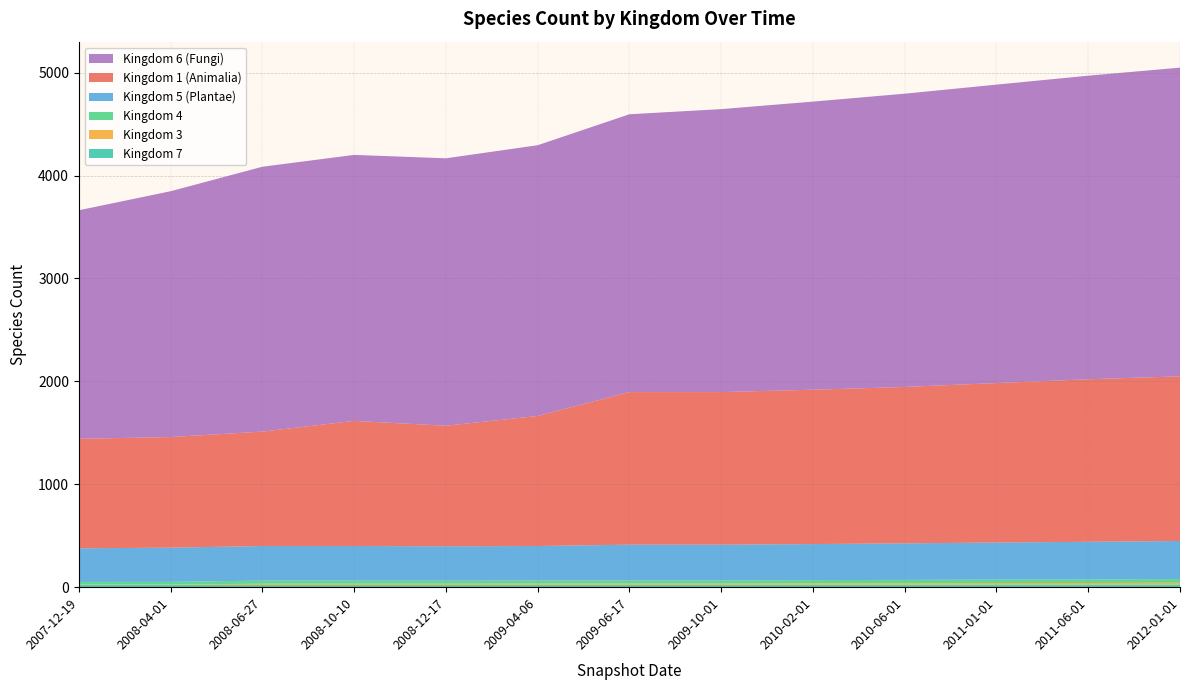

Reading left to right, transcribe all the data shown in this chart.

1: 2007-12-19=1064	2008-04-01=1075	2008-06-27=1112	2008-10-10=1216	2008-12-17=1171	2009-04-06=1264	2009-06-17=1483	2009-10-01=1483	2010-02-01=1500	2010-06-01=1520	2011-01-01=1550	2011-06-01=1580	2012-01-01=1600
3: 2007-12-19=4	2008-04-01=4	2008-06-27=12	2008-10-10=12	2008-12-17=12	2009-04-06=12	2009-06-17=12	2009-10-01=12	2010-02-01=13	2010-06-01=14	2011-01-01=15	2011-06-01=16	2012-01-01=17
4: 2007-12-19=25	2008-04-01=26	2008-06-27=30	2008-10-10=30	2008-12-17=29	2009-04-06=30	2009-06-17=31	2009-10-01=31	2010-02-01=32	2010-06-01=33	2011-01-01=34	2011-06-01=35	2012-01-01=36
5: 2007-12-19=327	2008-04-01=332	2008-06-27=336	2008-10-10=336	2008-12-17=335	2009-04-06=335	2009-06-17=347	2009-10-01=347	2010-02-01=350	2010-06-01=355	2011-01-01=360	2011-06-01=365	2012-01-01=370
6: 2007-12-19=2221	2008-04-01=2389	2008-06-27=2574	2008-10-10=2585	2008-12-17=2599	2009-04-06=2631	2009-06-17=2700	2009-10-01=2750	2010-02-01=2800	2010-06-01=2850	2011-01-01=2900	2011-06-01=2950	2012-01-01=3000
7: 2007-12-19=22	2008-04-01=22	2008-06-27=22	2008-10-10=22	2008-12-17=22	2009-04-06=23	2009-06-17=23	2009-10-01=23	2010-02-01=24	2010-06-01=24	2011-01-01=25	2011-06-01=25	2012-01-01=26